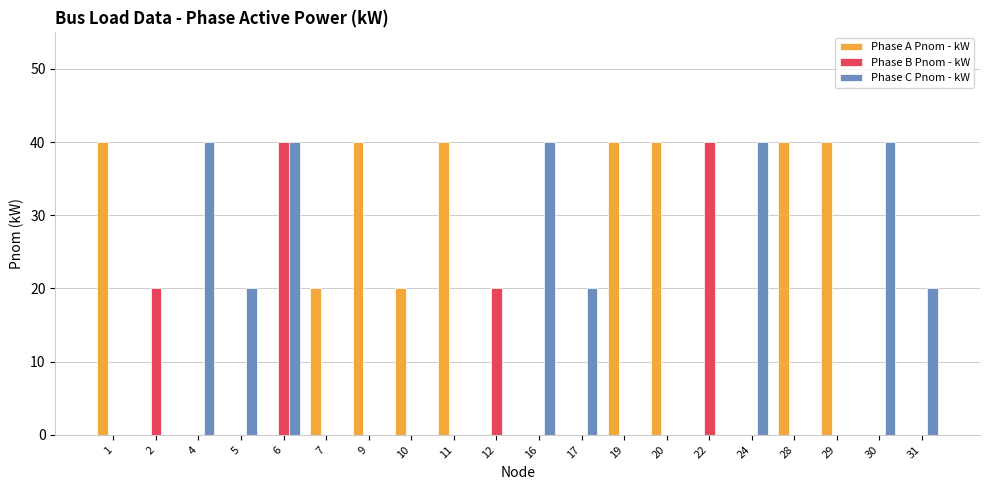

Is it true that Phase C Pnom - kW equals 24 at 19?

False